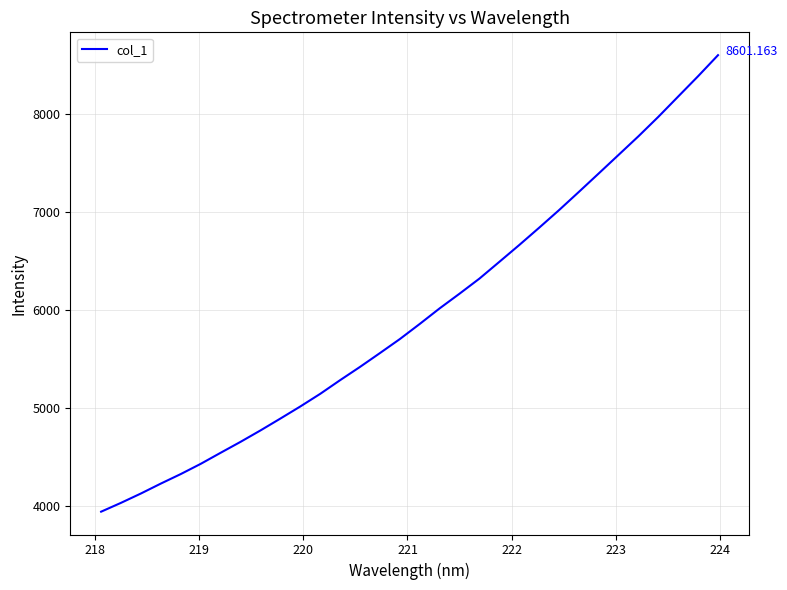

What is the difference between the maximum and minimum values?

4663.8